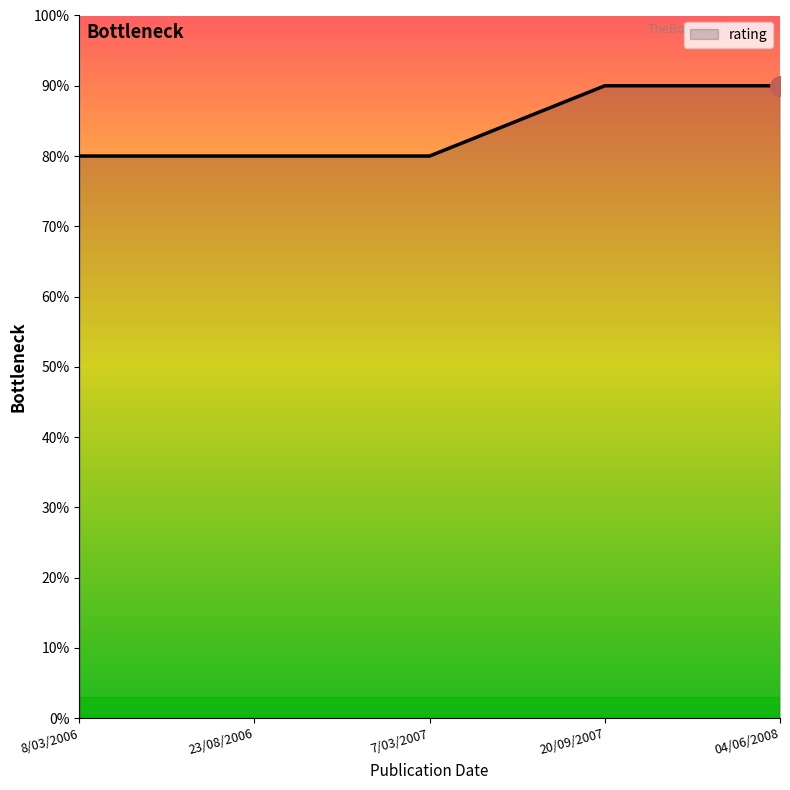

Does the chart display data point markers on the line(s)?

No